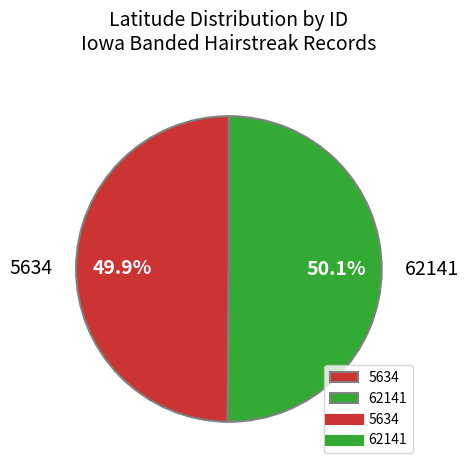

Is there a majority slice in this chart?

Yes